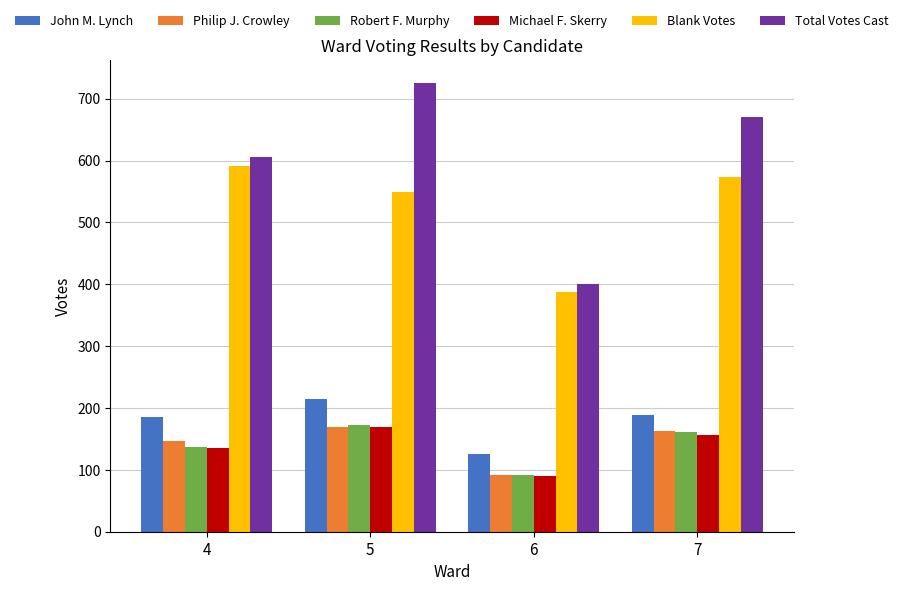

What is the smallest value displayed?

90